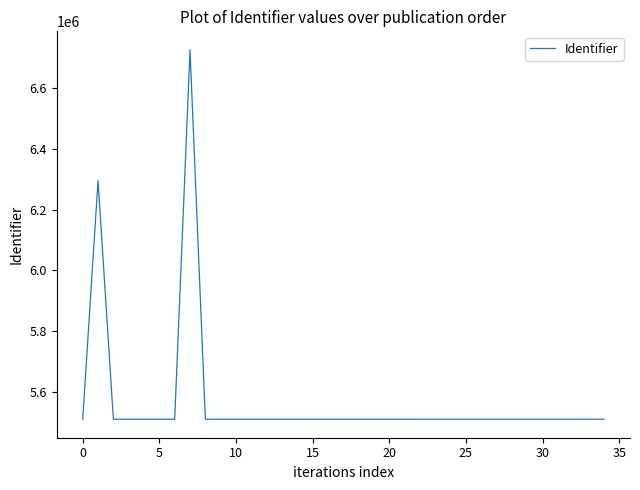

What is the minimum value shown in the chart?

5509726